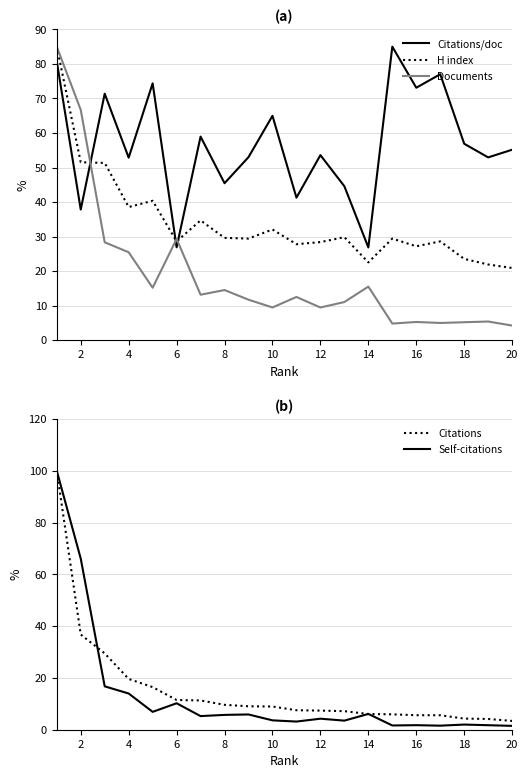

Where is Documents nearest to the value 44?

6